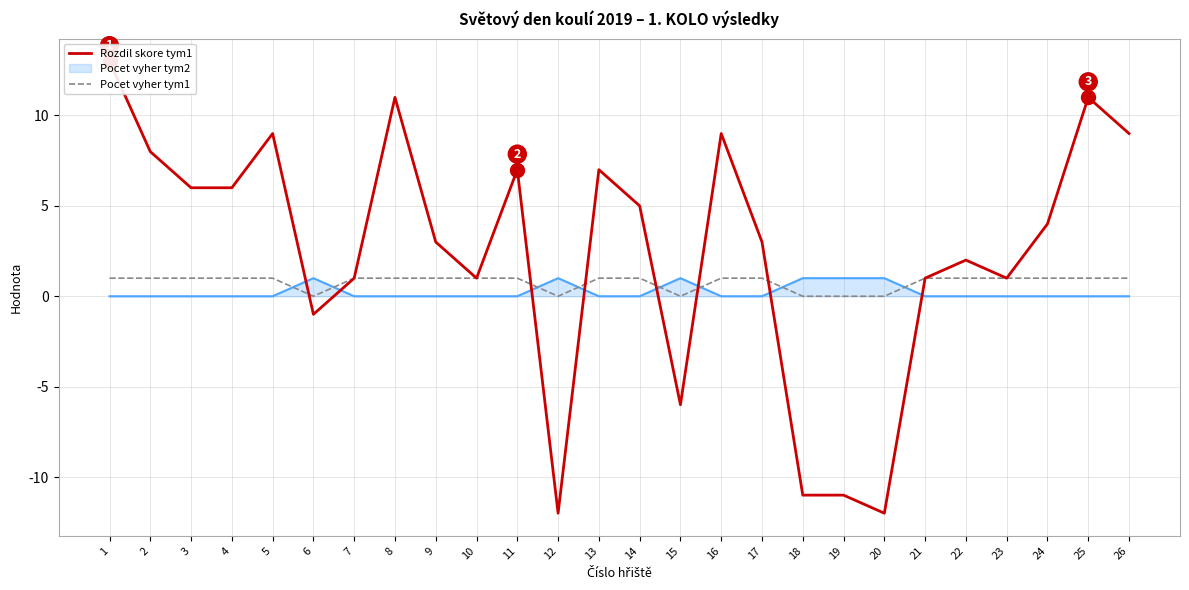

Where is Rozdil skore tym1 nearest to the value 0?

6